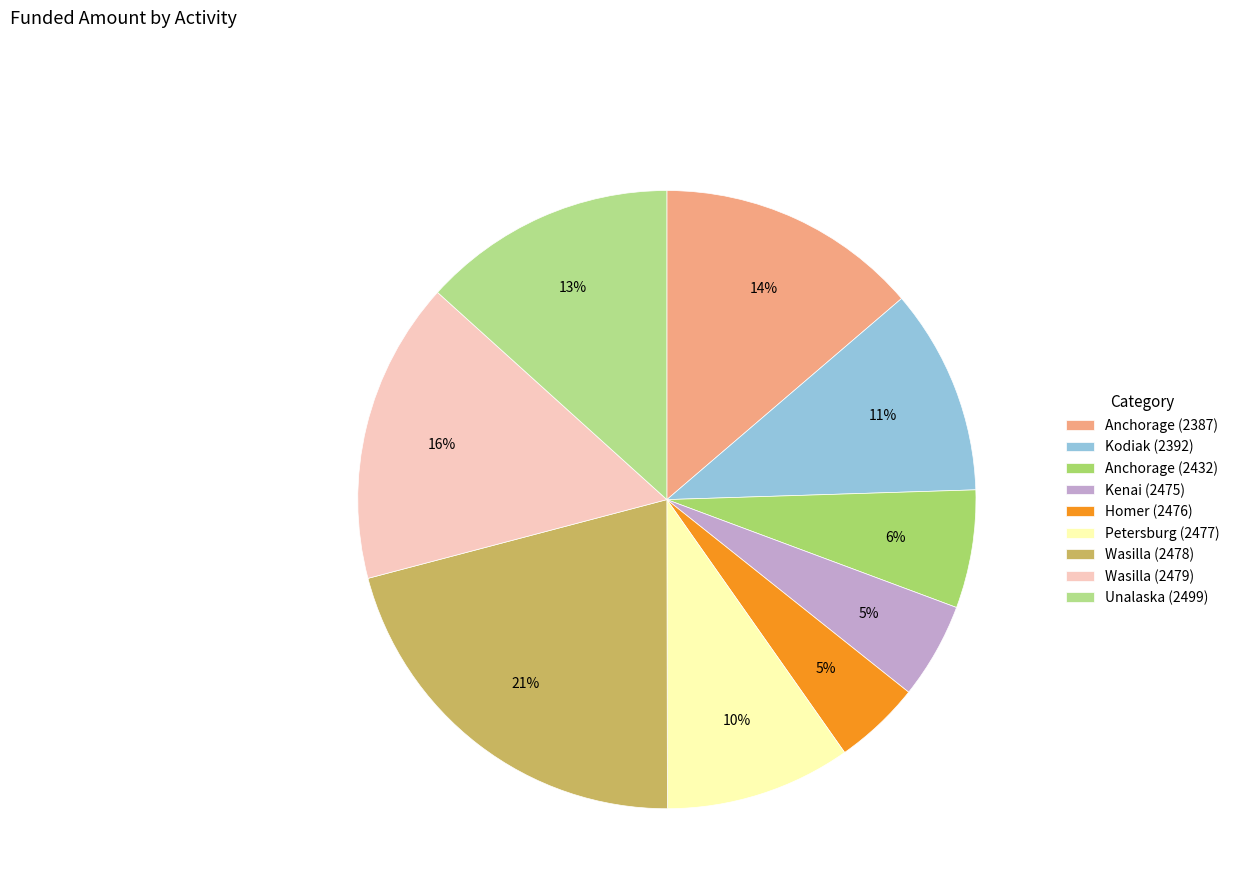

To the nearest percent, what is the difference between the largest and smallest slice percentages?

16%